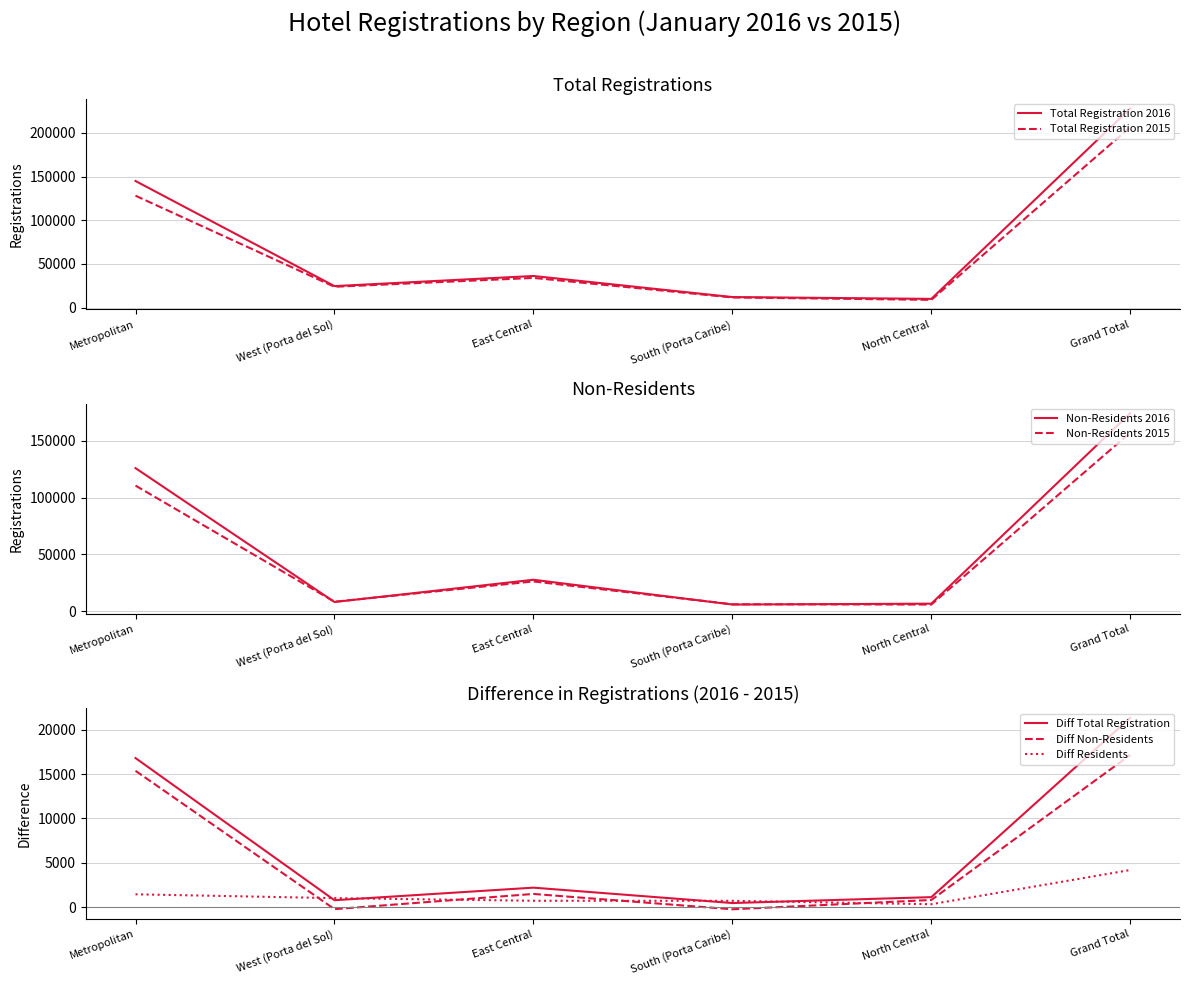

True or false: Total Registration 2016 and Total Registration 2015 intersect in this chart.

False